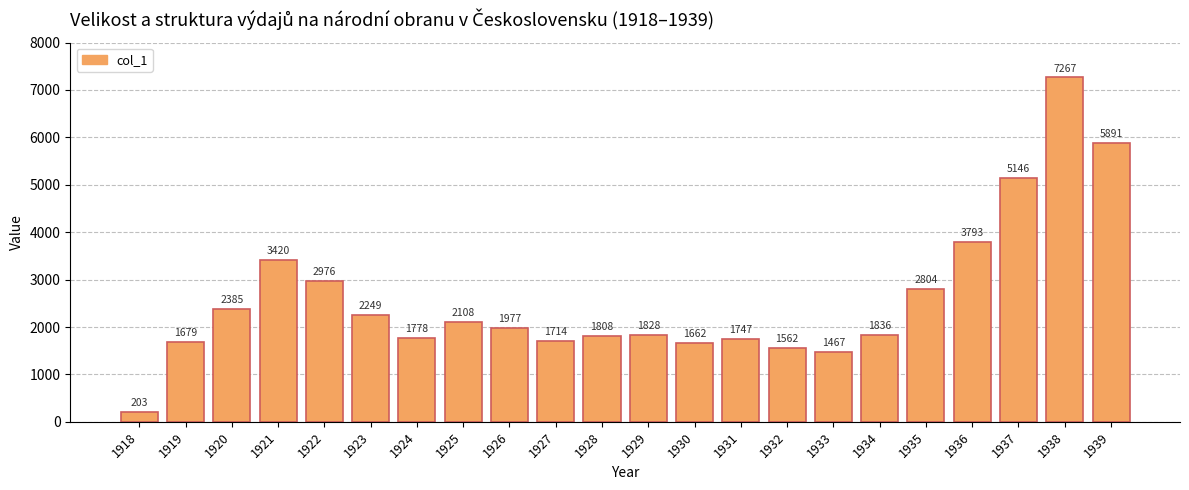

How many series are shown in this chart?

1